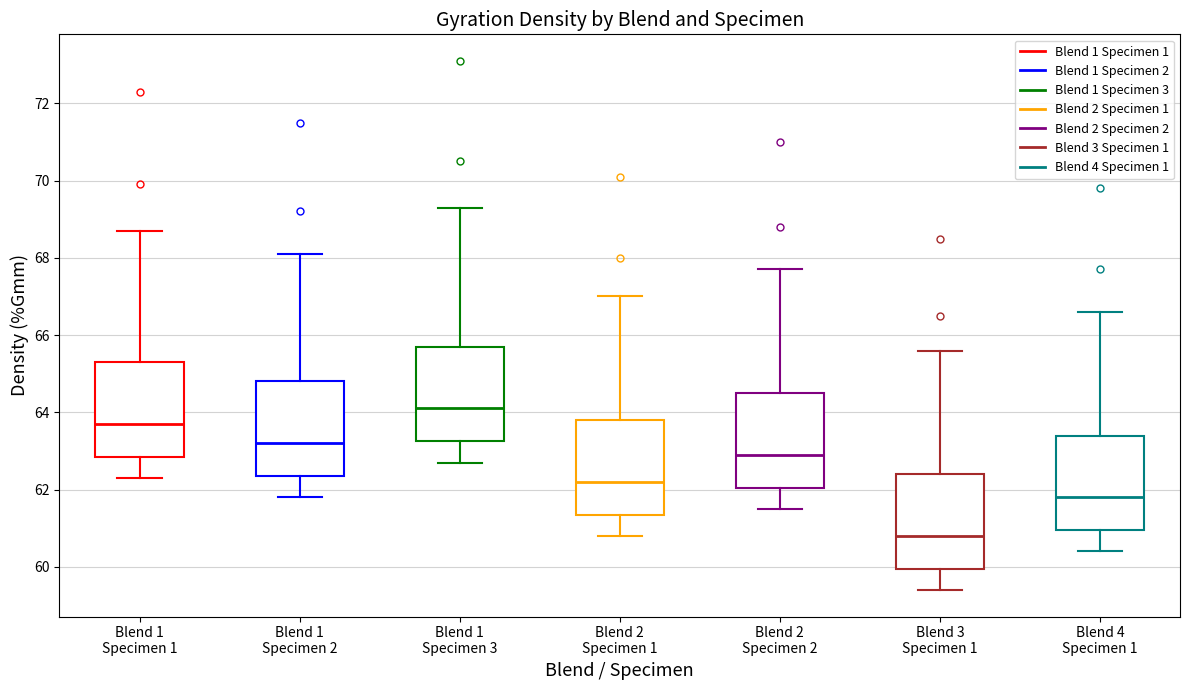

Which box has the highest median line?

Blend 1 Specimen 3